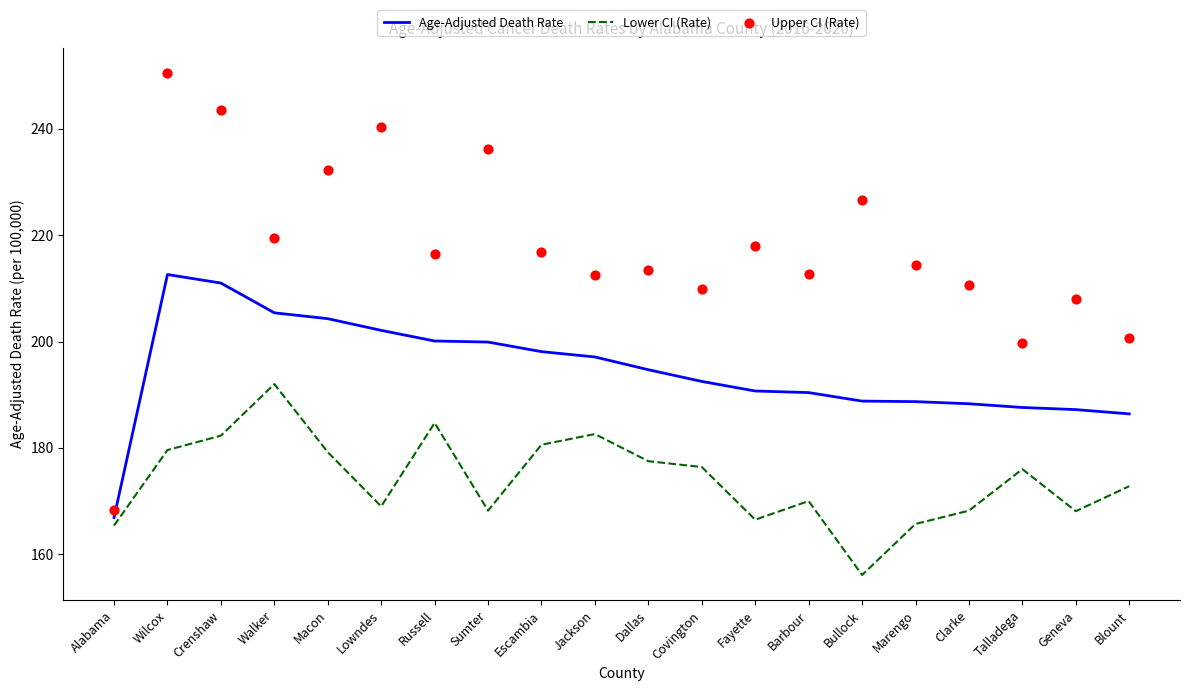

Is the value of Lower CI (Rate) at Covington greater than the value of Age-Adjusted Death Rate at Fayette?

No